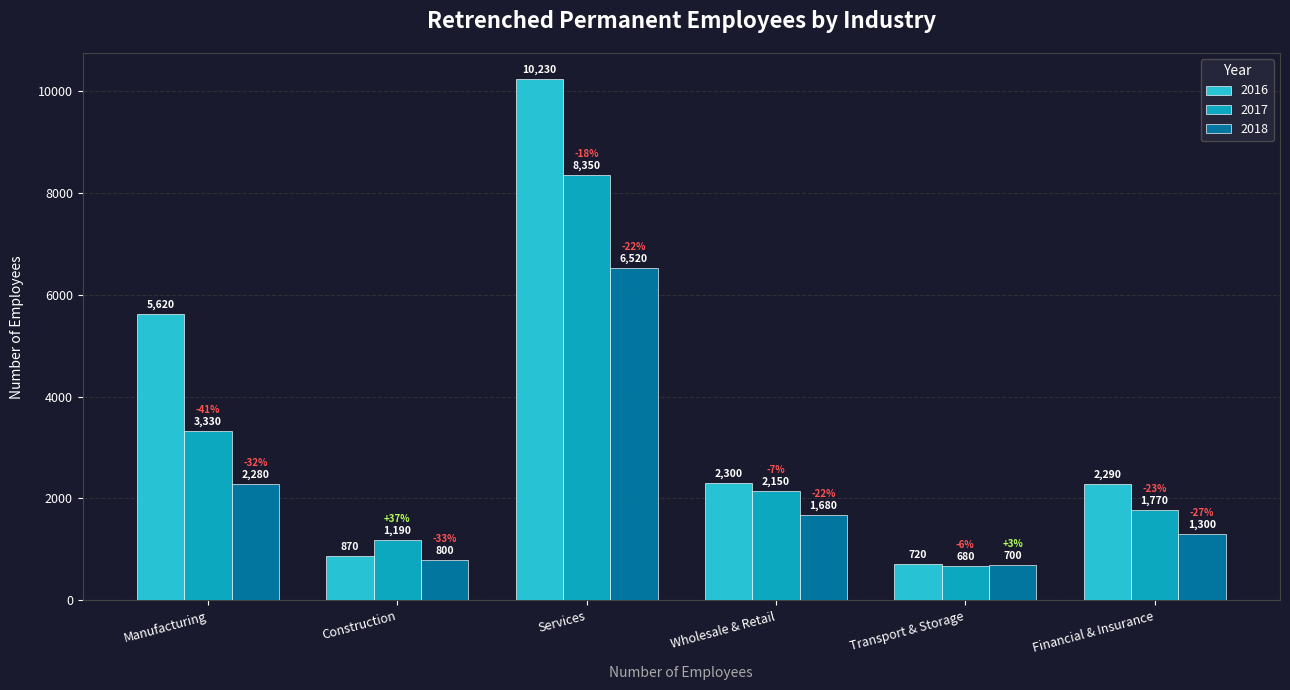

At which category is the sum across all series the highest?

Services